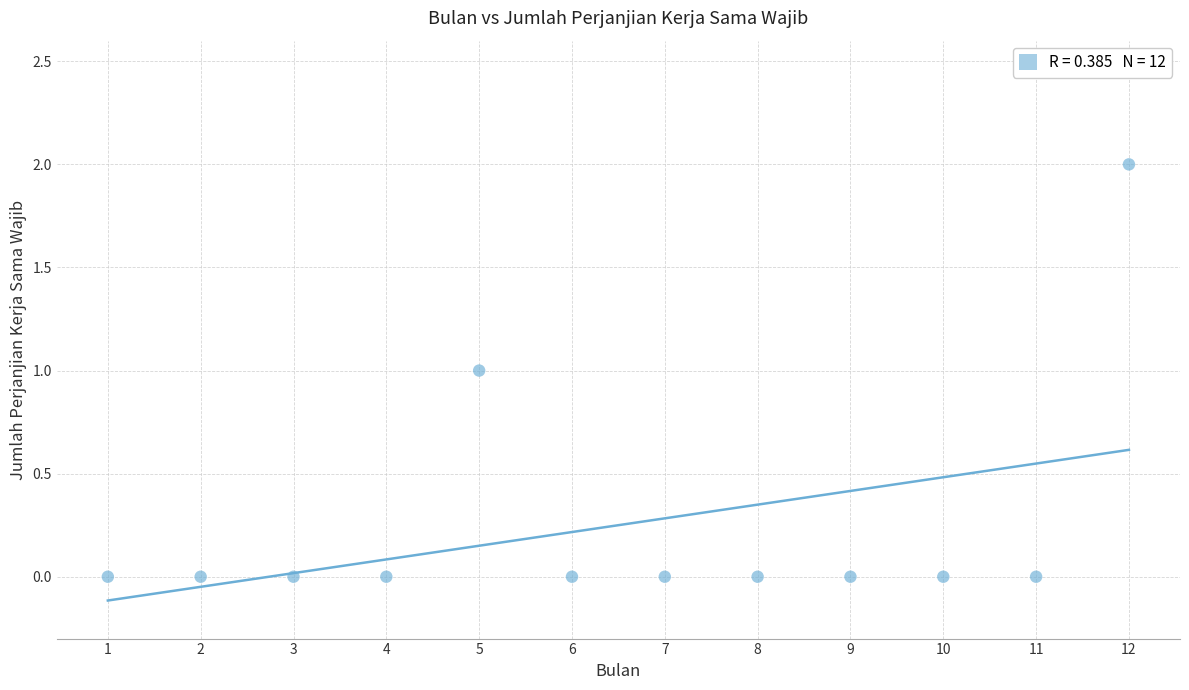

What is the range of X values (max minus min)?

11